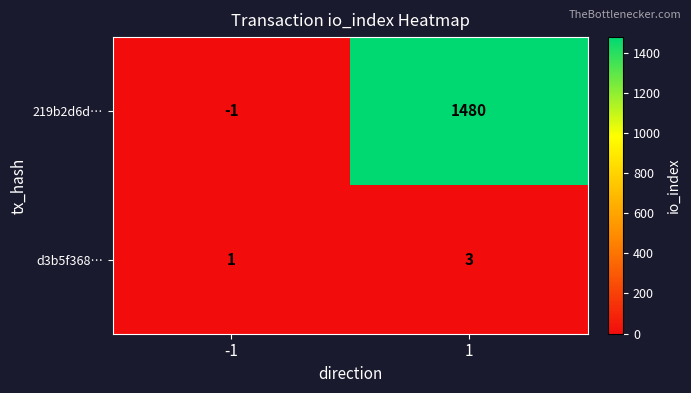

What is the greatest value displayed?

1480